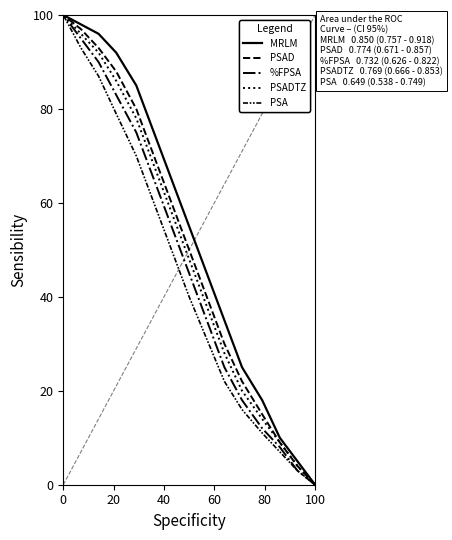

How many values in %FPSA are above zero?

14